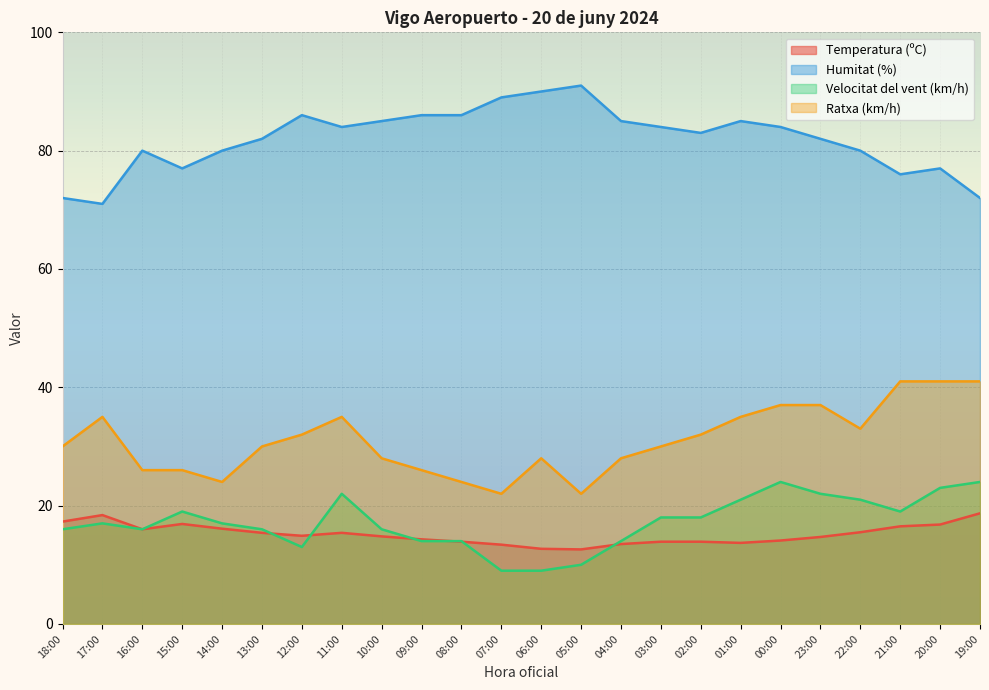

The Ratxa (km/h) series shows 32.0 at 02:00. True or false?

True